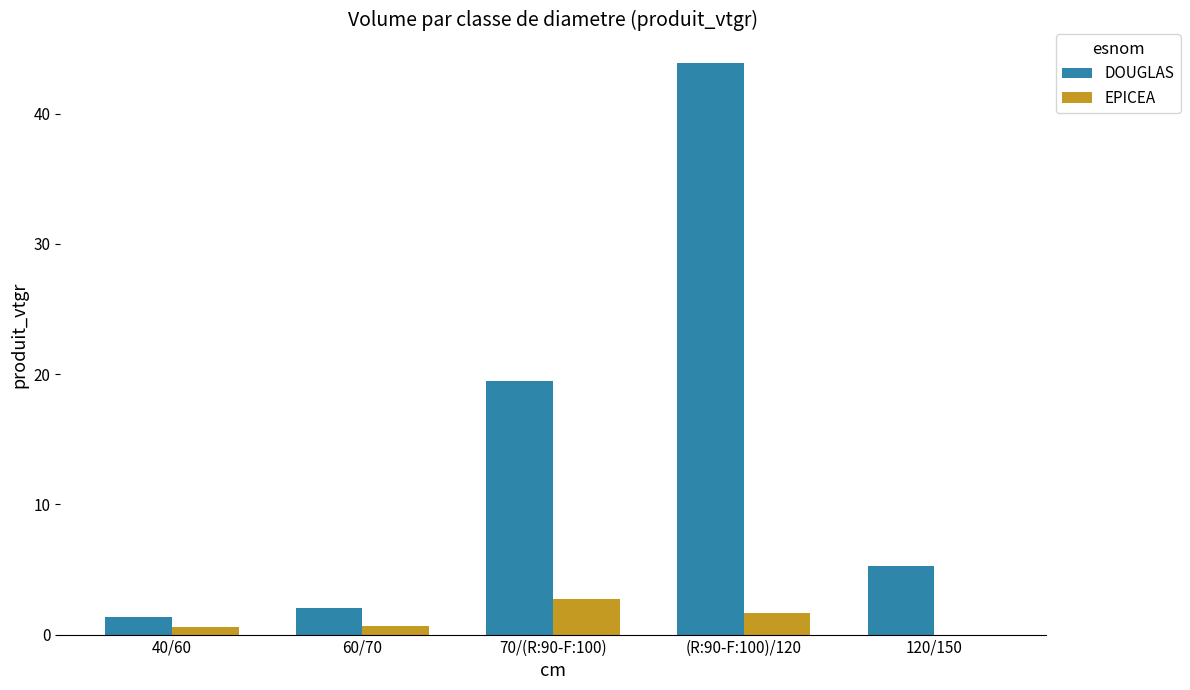

What is the sum of all DOUGLAS values?

71.9